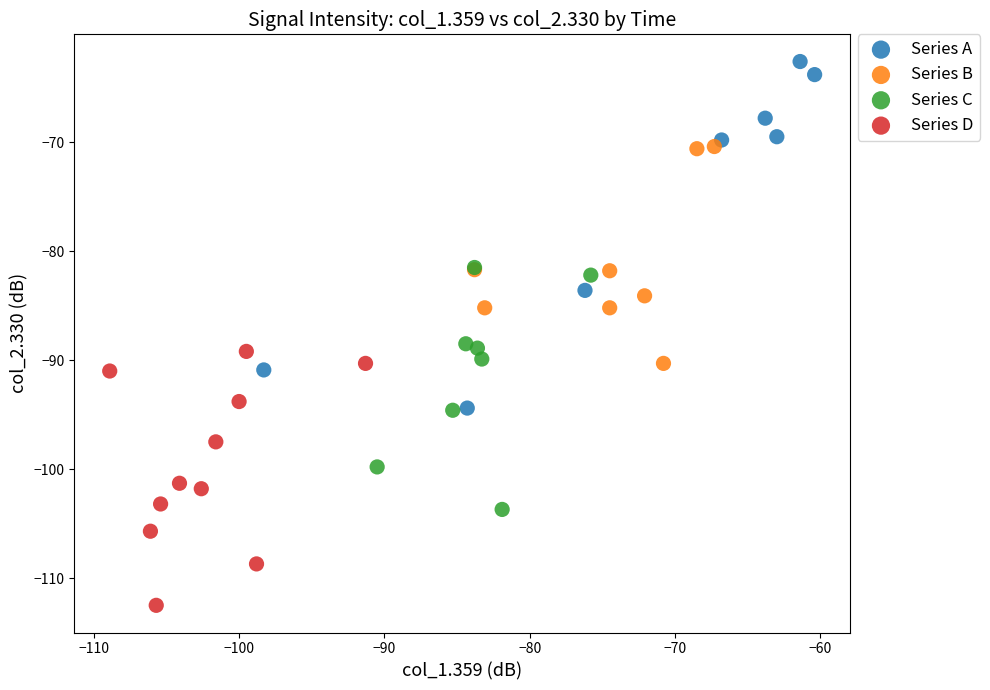

Which series has the largest Y range (max minus min)?

Series A